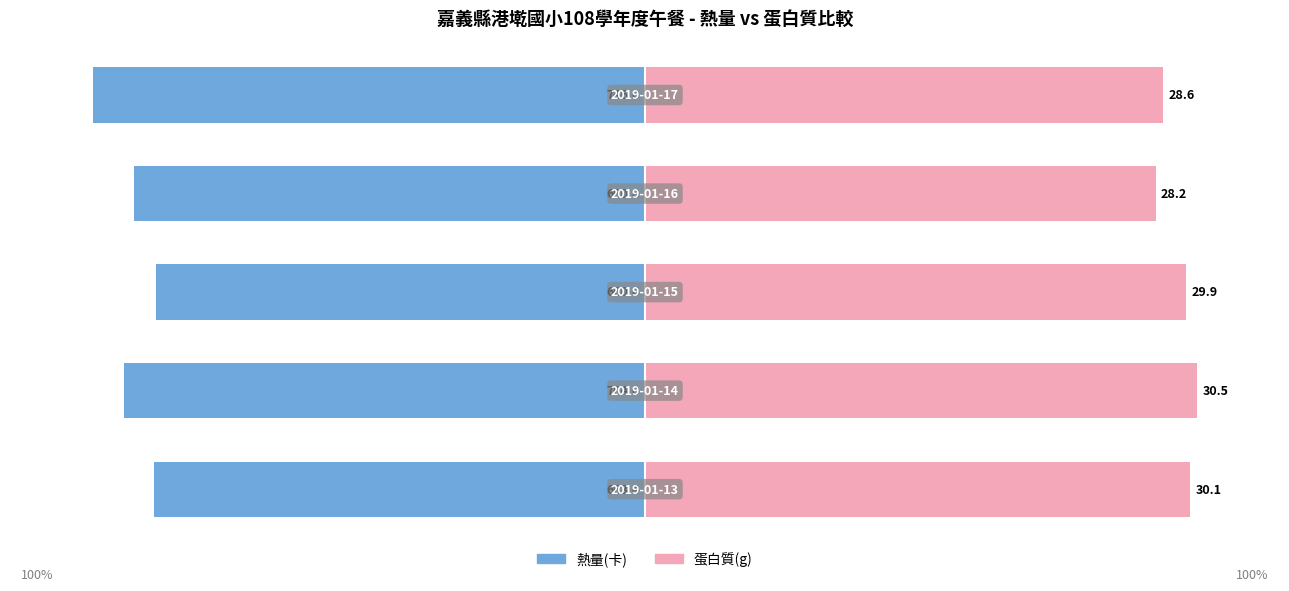

Count the number of categories in the chart.

5